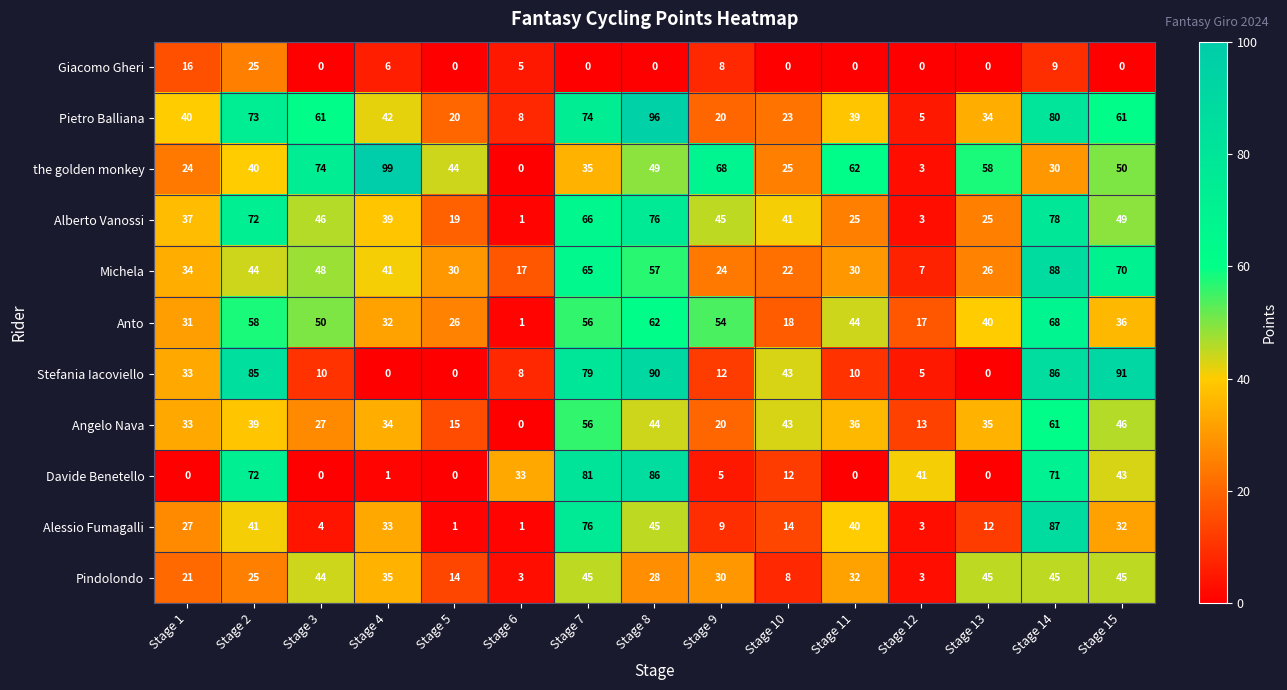

The value of Angelo Nava at Stage 7 is 33. True or false?

False